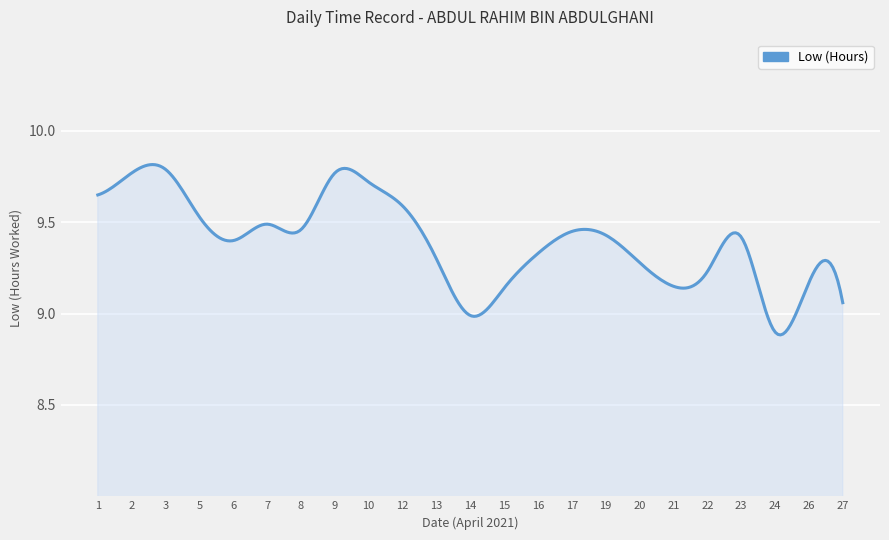

Reading left to right, extract all data points from this chart.

1=9.7	2=9.8	3=9.8	5=9.5	6=9.4	7=9.5	8=9.5	9=9.8	10=9.7	12=9.6	13=9.3	14=9.0	15=9.1	16=9.3	17=9.4	19=9.4	20=9.3	21=9.2	22=9.2	23=9.4	24=8.9	26=9.2	27=9.1